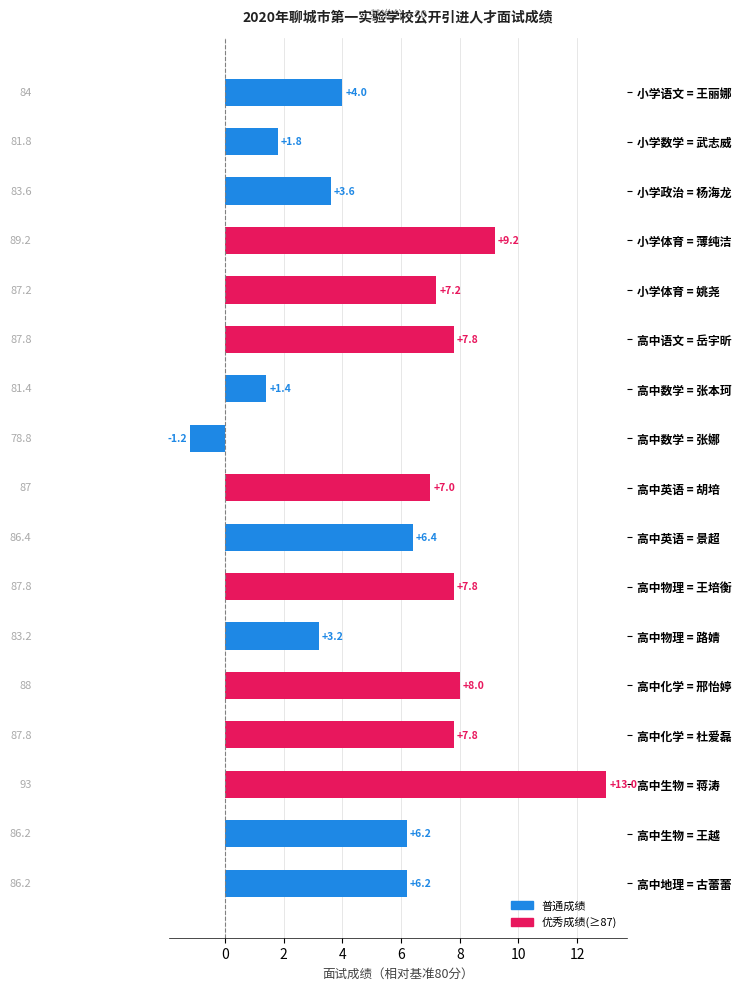

What is the value of the 13th bar from the top?

8.0